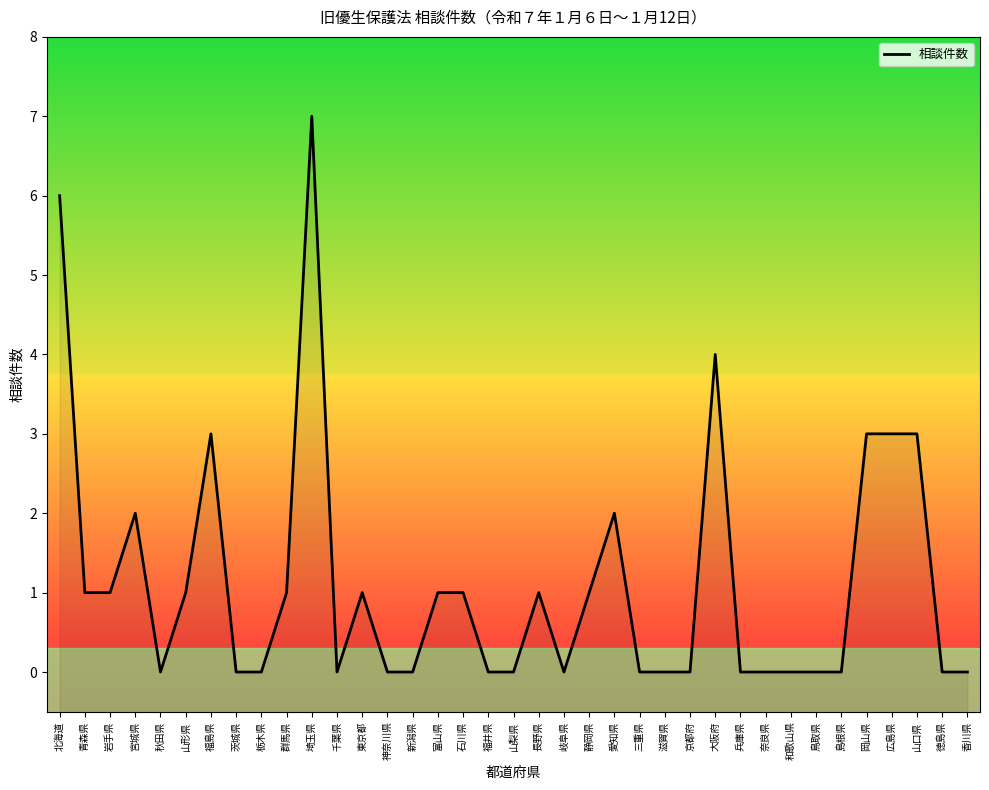

Reading left to right, what are all the values shown in this chart?

6	1	1	2	0	1	3	0	0	1	7	0	1	0	0	1	1	0	0	1	0	1	2	0	0	0	4	0	0	0	0	0	3	3	3	0	0